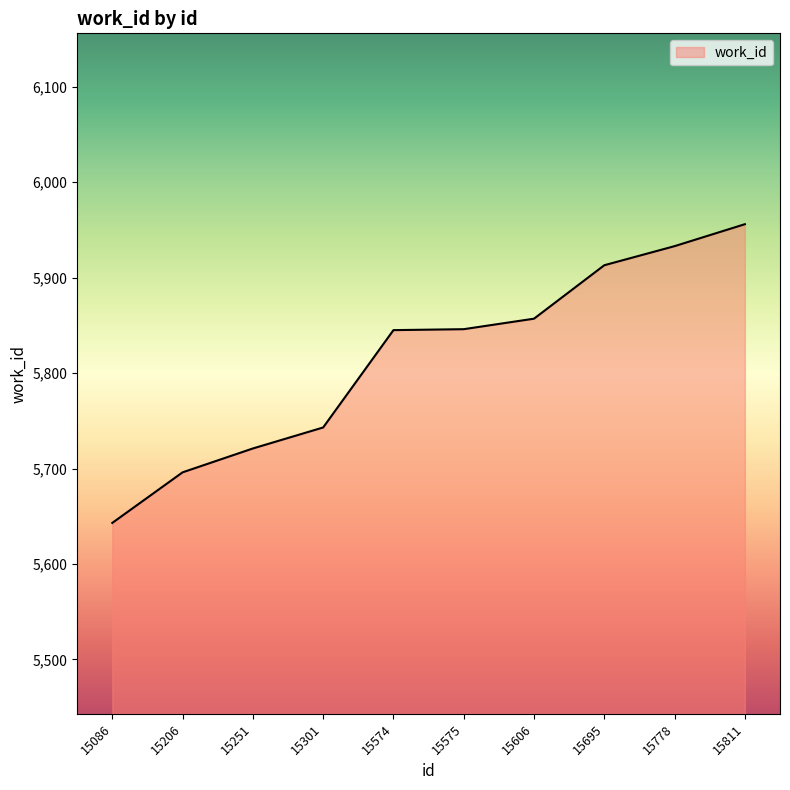

What is the difference between the maximum and minimum values?

313